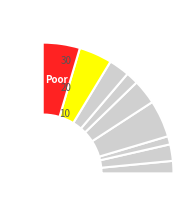

Which slice is the smallest?

8